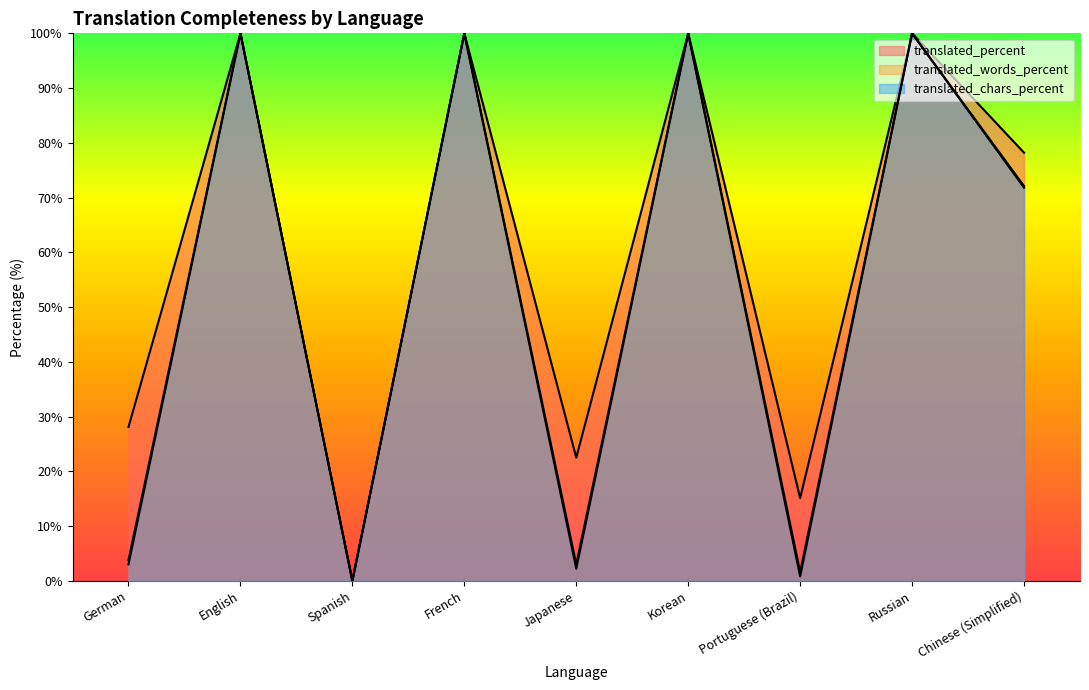

At which category does translated_percent reach its first local peak?

English